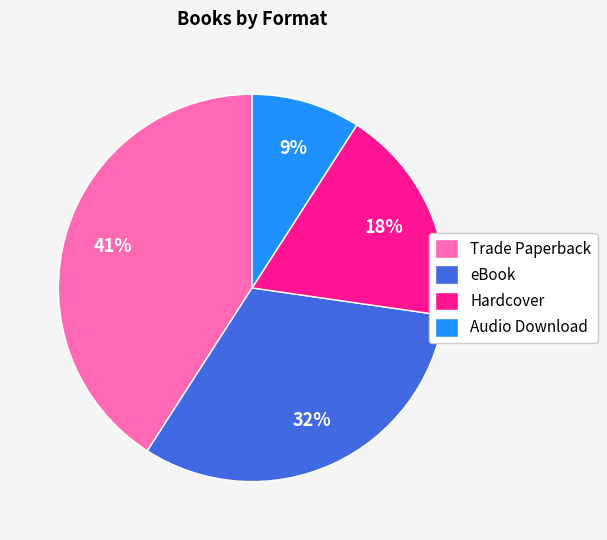

What is the ratio of the value at Hardcover to the value at Trade Paperback?

0.4